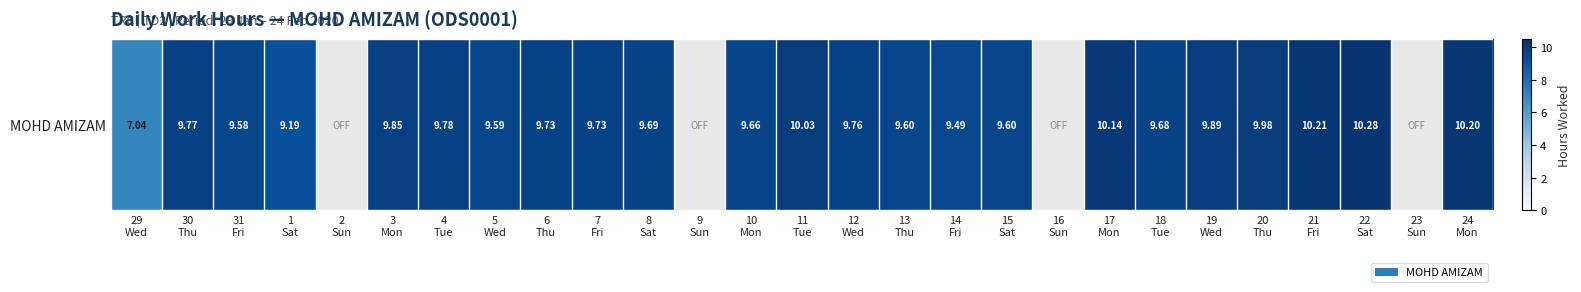

How many categories are shown in the chart?

27